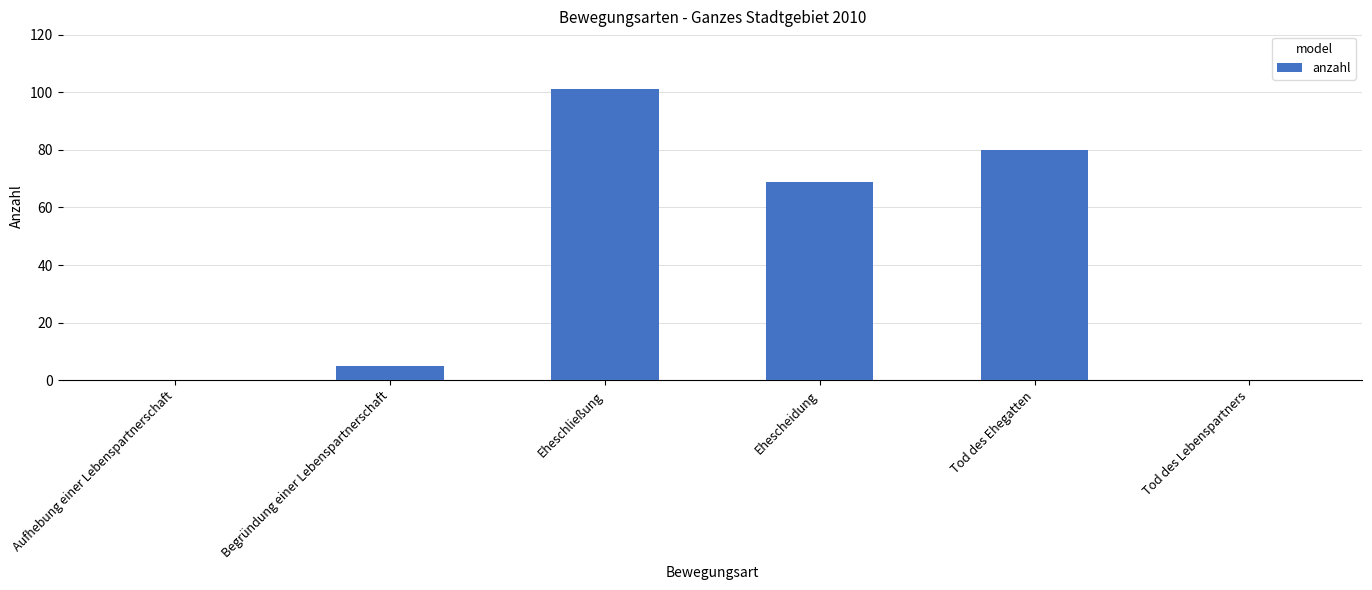

The value at Ehescheidung is 117. True or false?

False